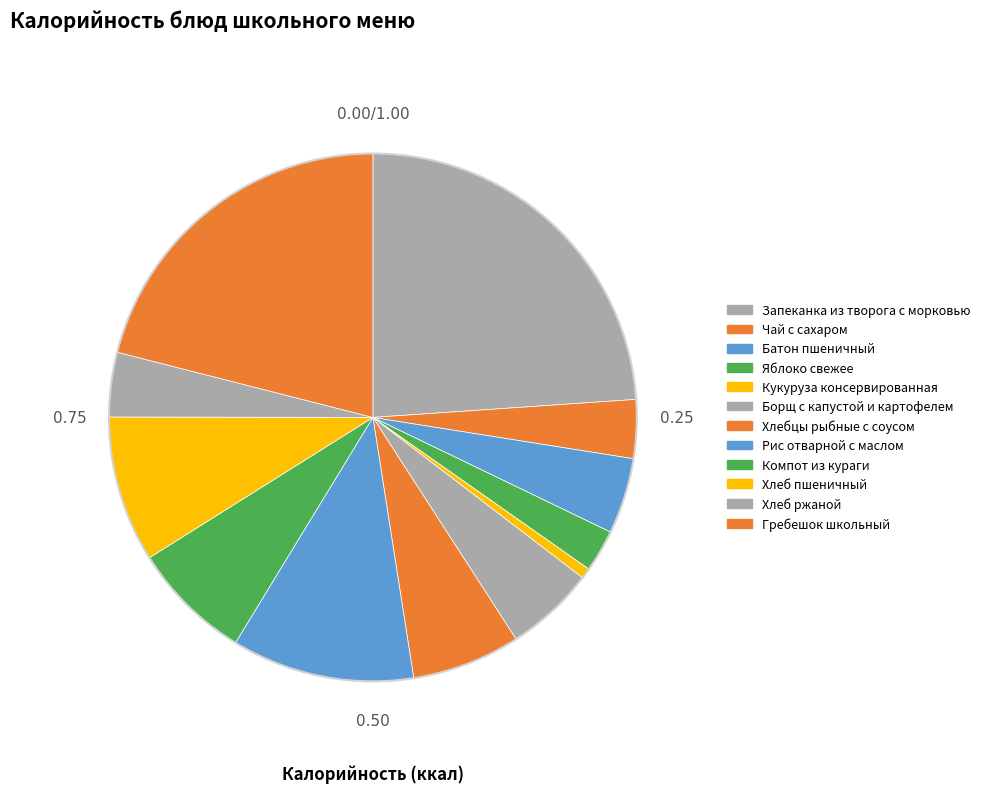

Does Хлеб пшеничный represent more than half of the total?

No